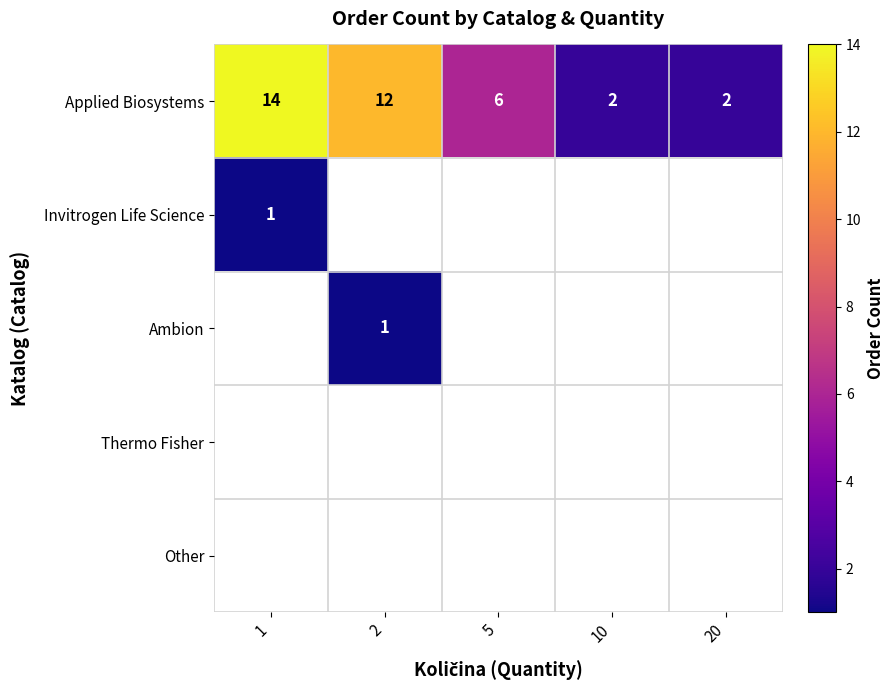

Is it true that Applied Biosystems equals 2 at 10?

True